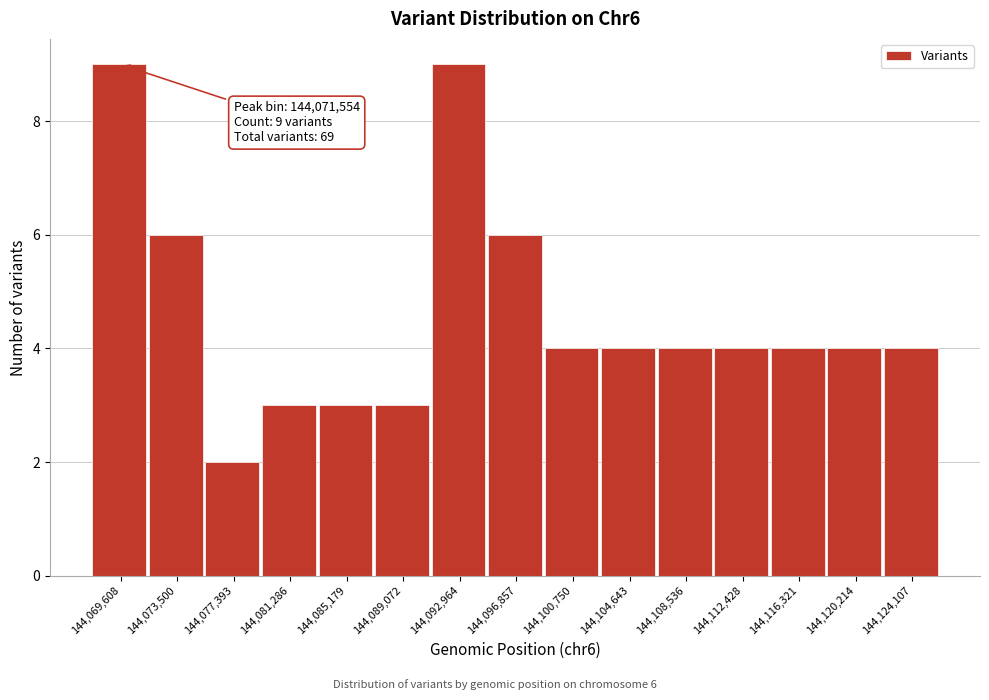

Reading left to right, transcribe all the data shown in this chart.

144,069,608=9	144,073,500=6	144,077,393=2	144,081,286=3	144,085,179=3	144,089,072=3	144,092,964=9	144,096,857=6	144,100,750=4	144,104,643=4	144,108,536=4	144,112,428=4	144,116,321=4	144,120,214=4	144,124,107=4